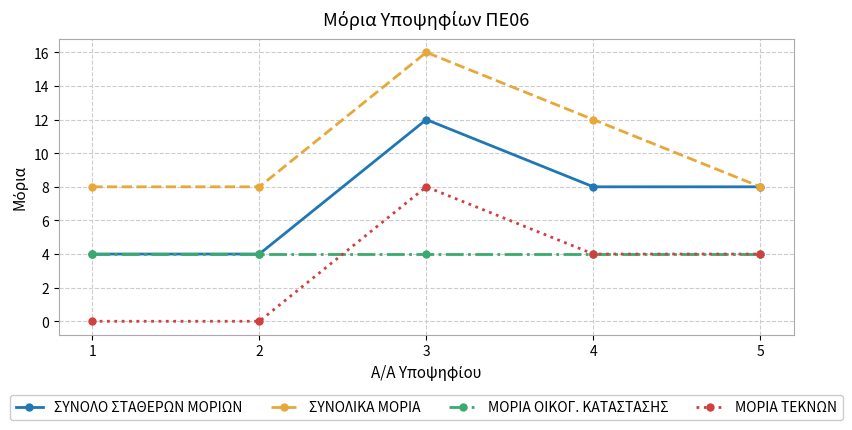

What is the value of the ΣΥΝΟΛΙΚΑ ΜΟΡΙΑ point at the 5th from the left?

8